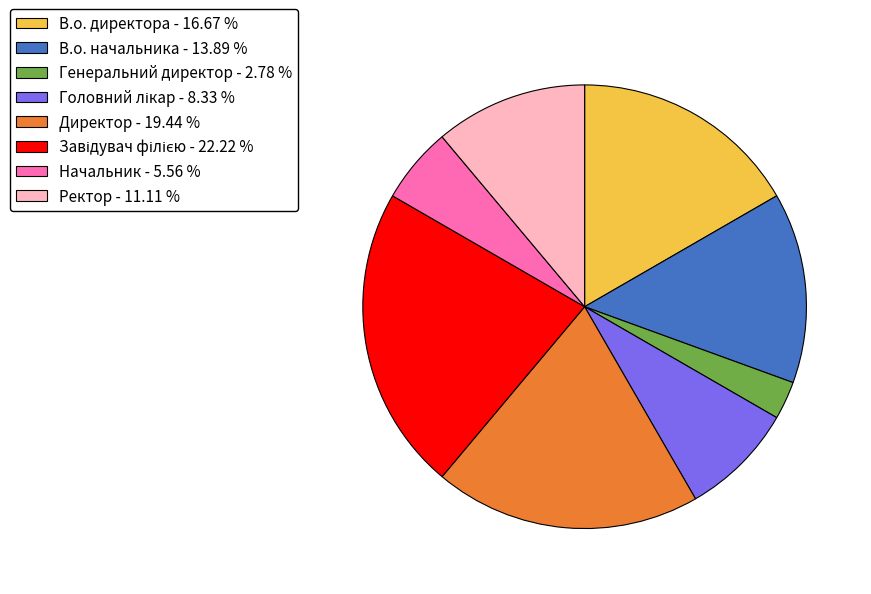

Is there a majority slice in this chart?

No